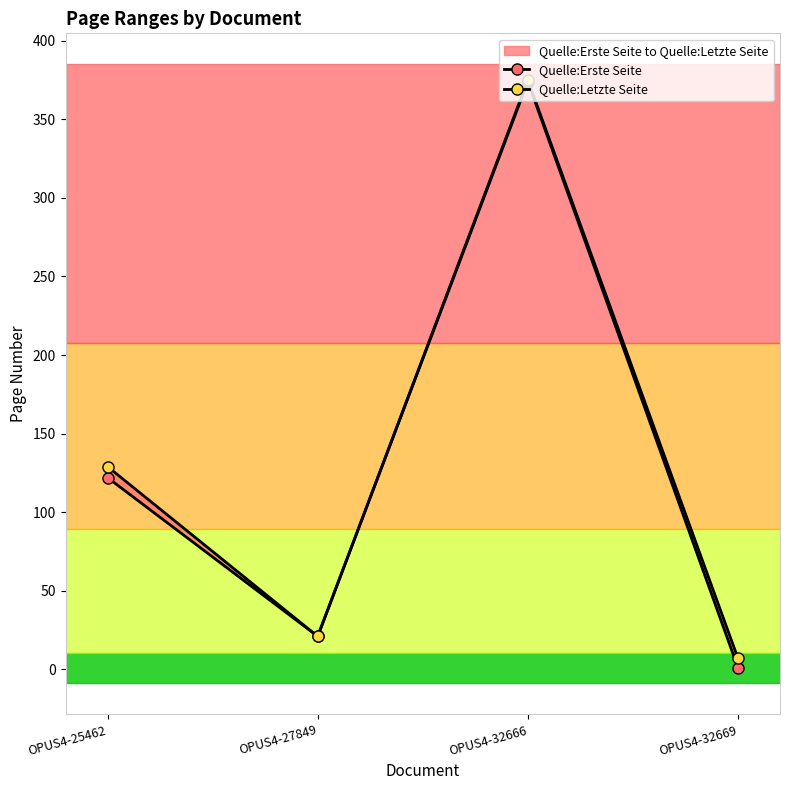

Is the value of Quelle:Erste Seite at OPUS4-25462 greater than the value of Quelle:Letzte Seite at OPUS4-32666?

No